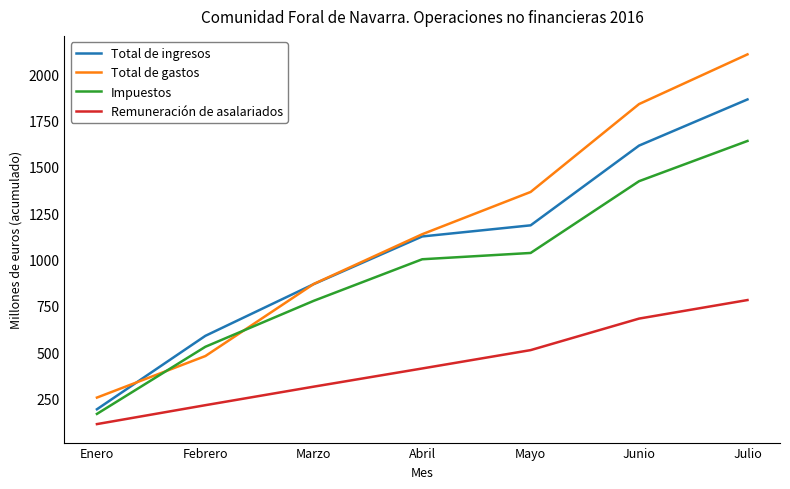

List the labels in order of Remuneración de asalariados value, largest first.

Julio, Junio, Mayo, Abril, Marzo, Febrero, Enero